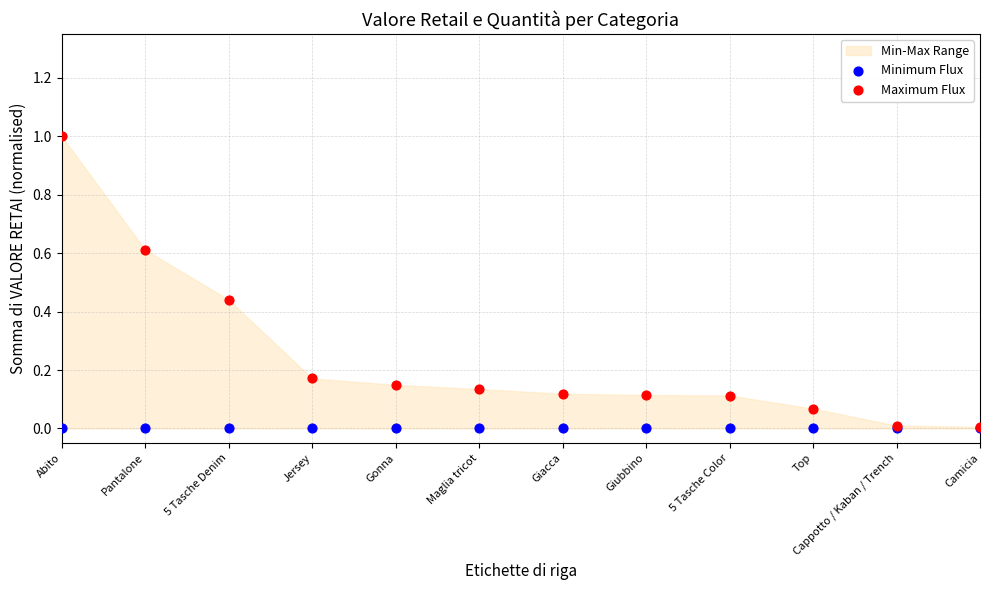

Which series reaches the minimum Y coordinate?

Minimum Flux